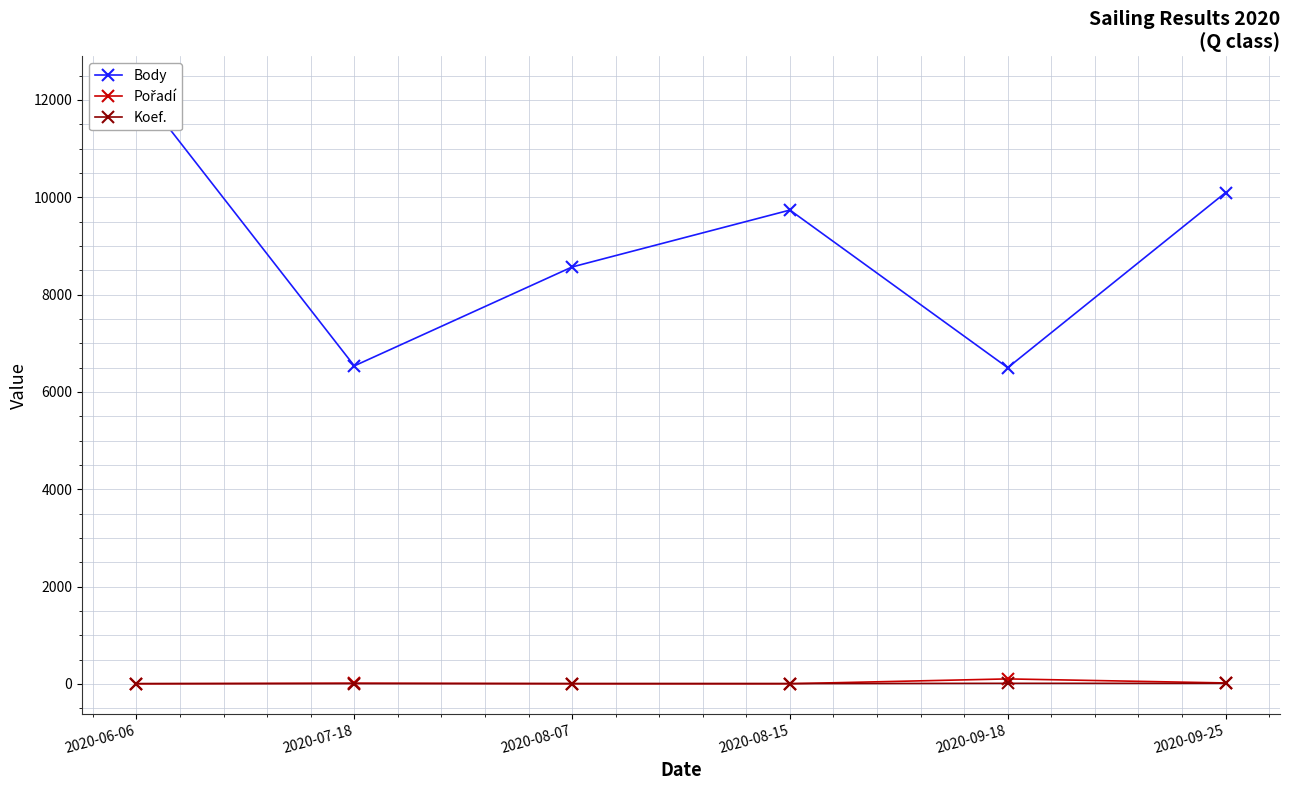

List the series in order of their peak value, lowest first.

Koef., Pořadí, Body